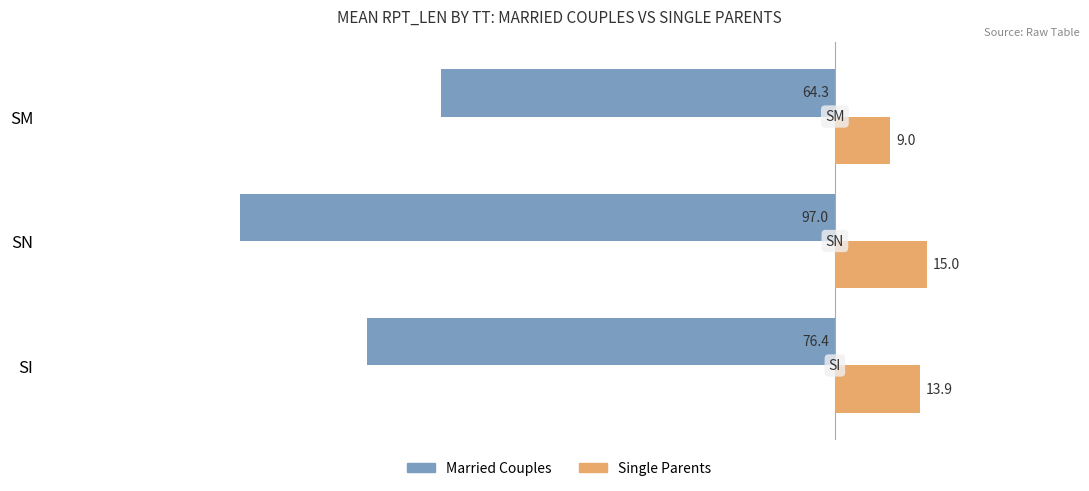

Which series has the widest spread of values?

Married Couples